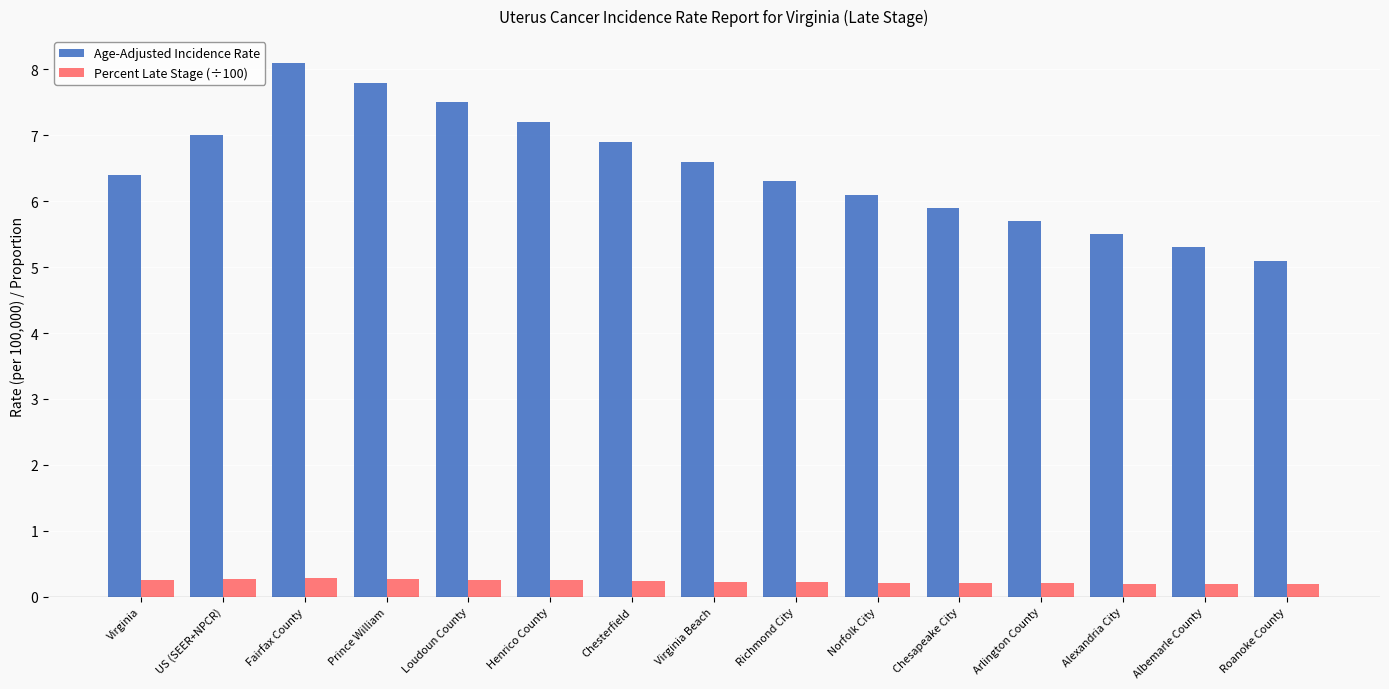

What is the label of the 7th bar from the right?

Richmond City